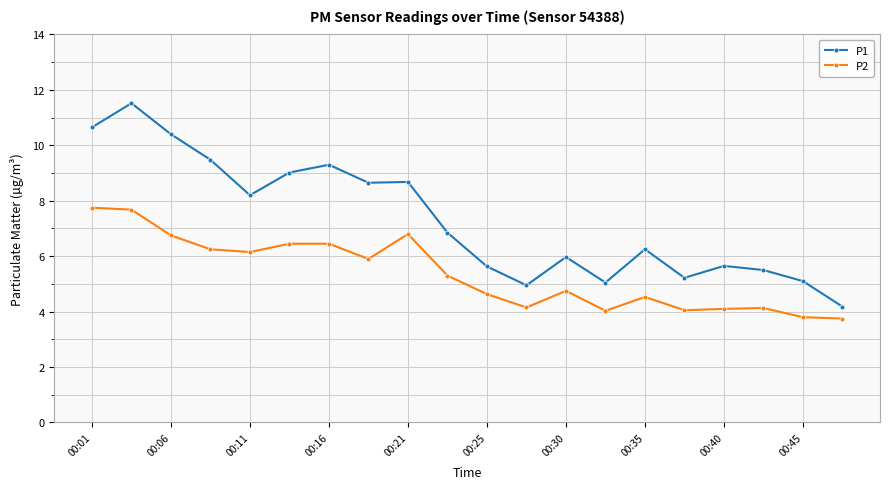

Rank the series by their maximum value, from highest to lowest.

P1, P2